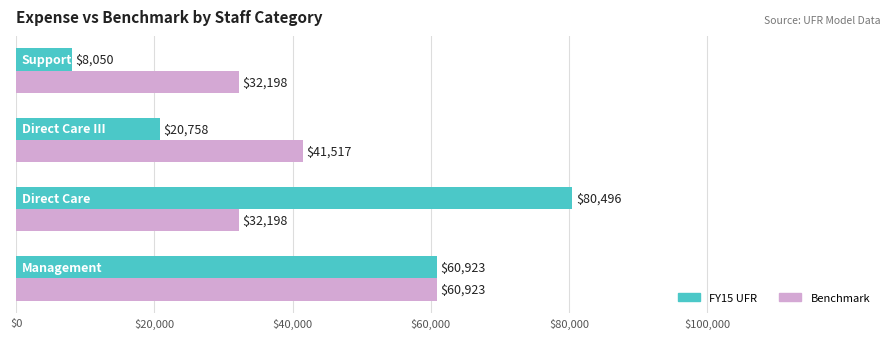

What is the average value of the Benchmark series?

41709.2